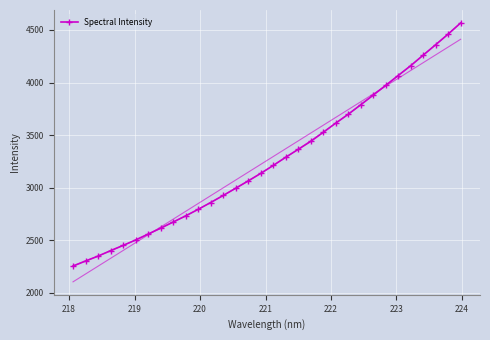

What is the maximum value for Spectral Intensity?

4566.9